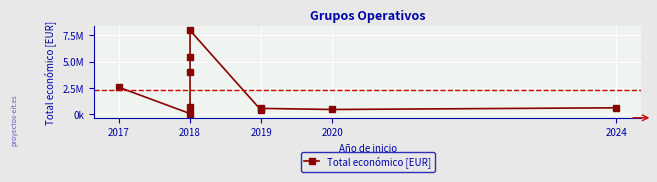

True or false: the data shows 2551609 at 2017.

True